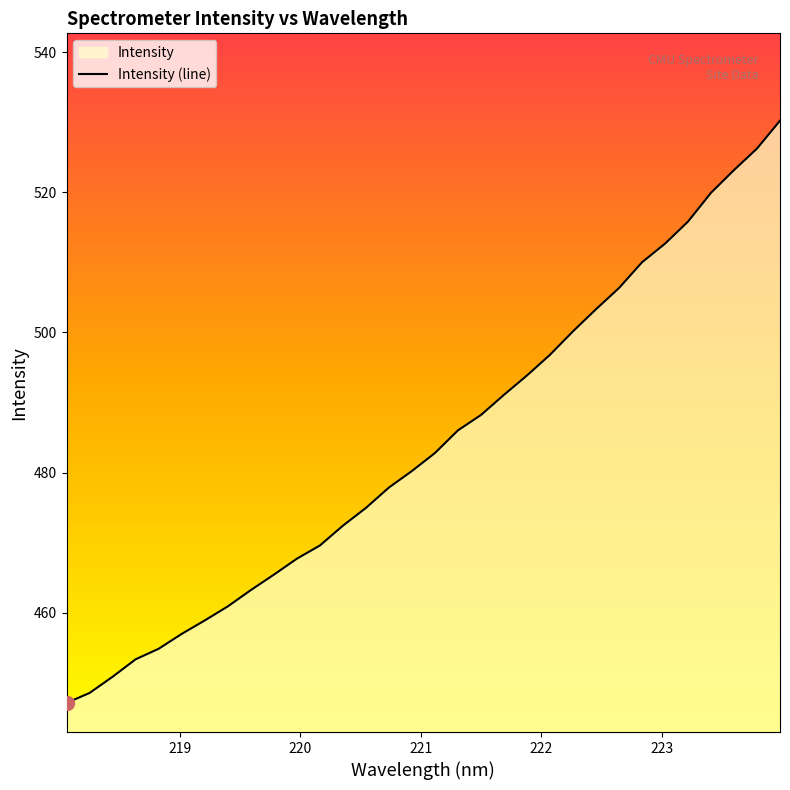

What is the sum of all values?

15489.8